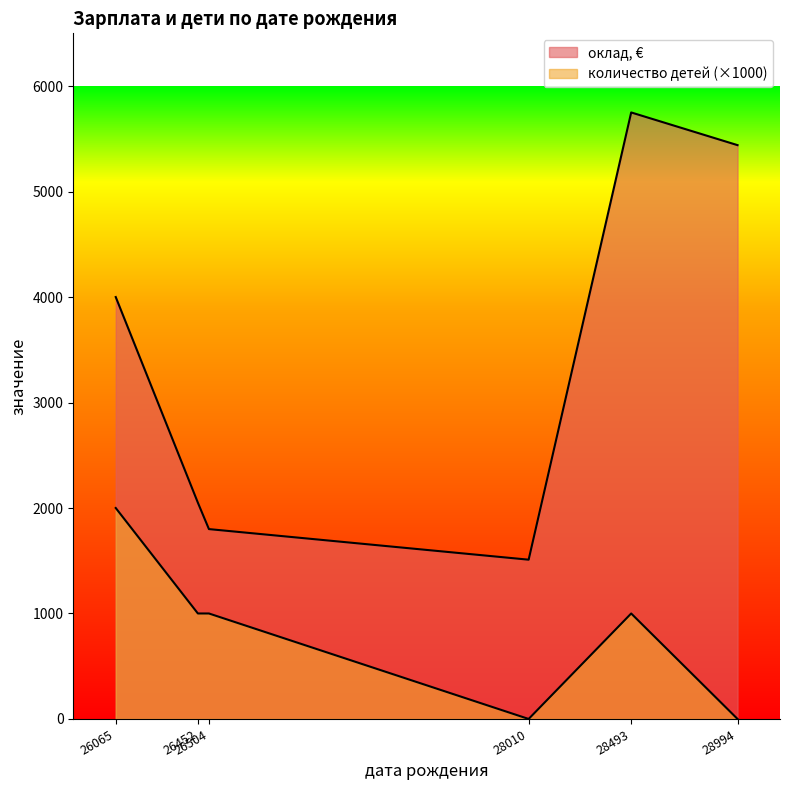

How many data points in количество детей are above 1?

1